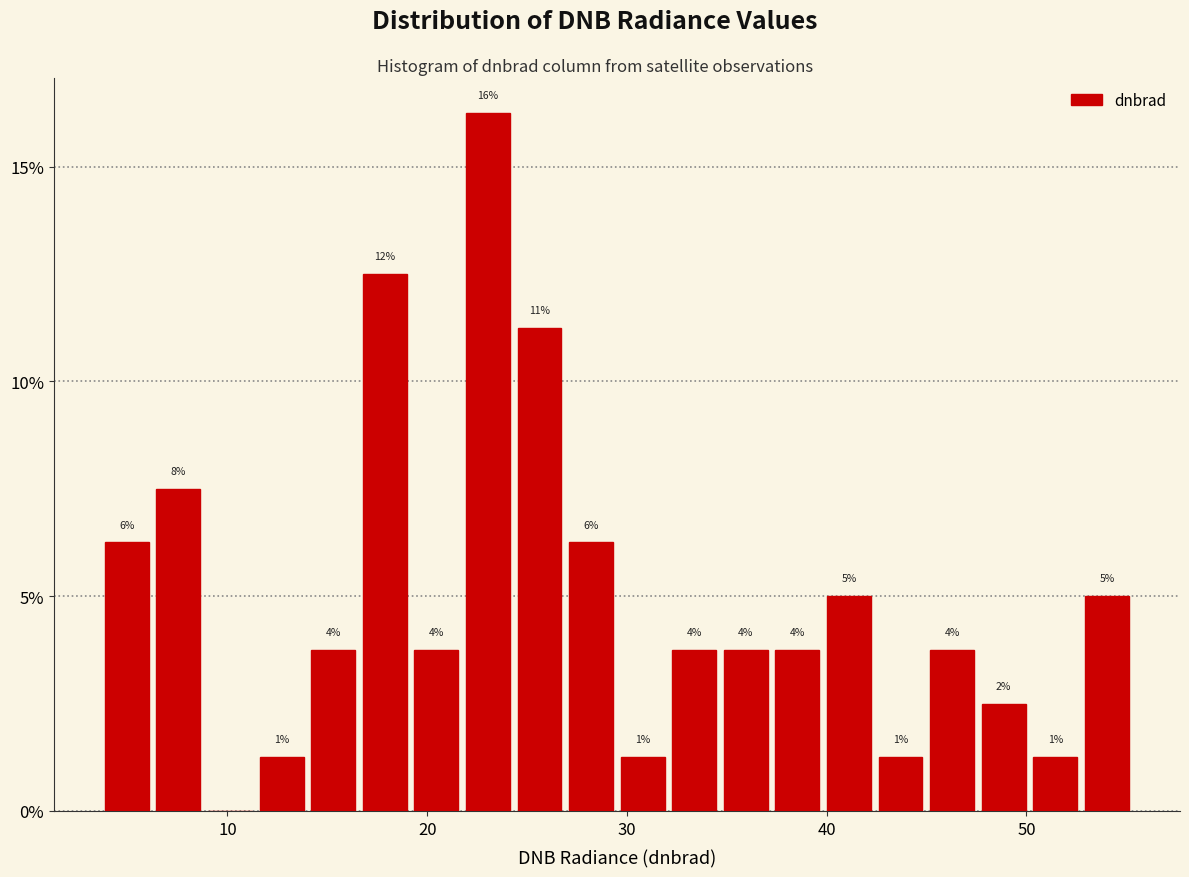

Around what value on the x-axis is the tallest bar? Give the approximate position of its centre, as read against the axis.

23